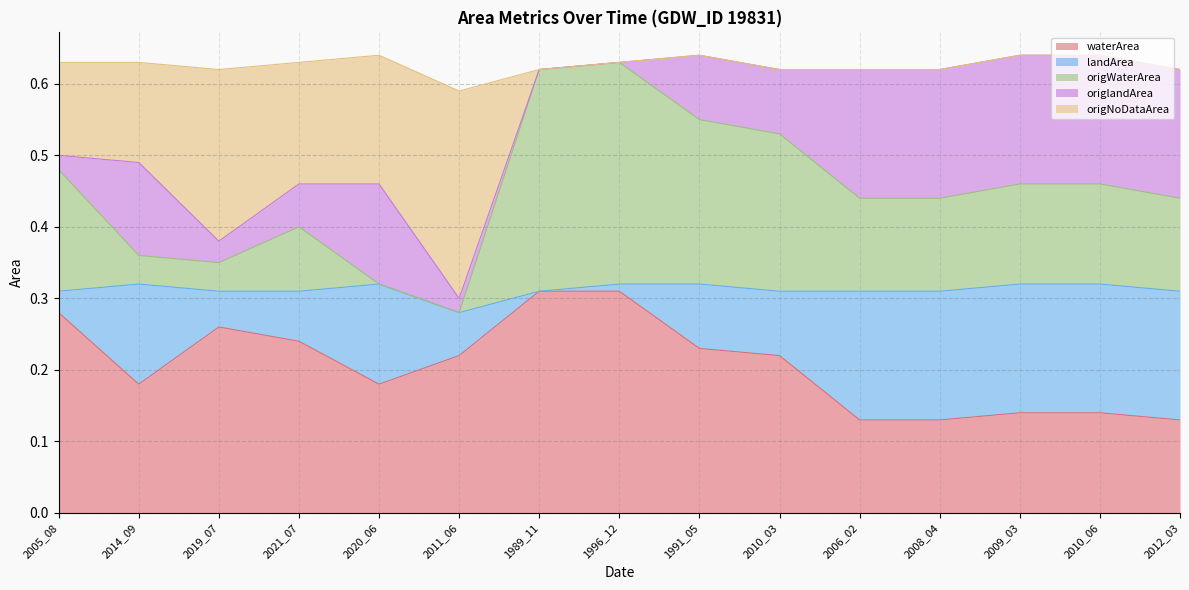

Which has a higher value, 1996_12 or 2021_07?

1996_12